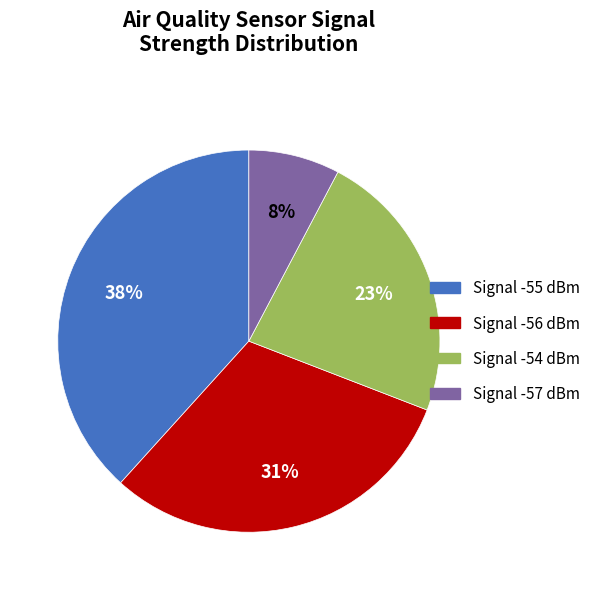

Is there a majority slice in this chart?

No